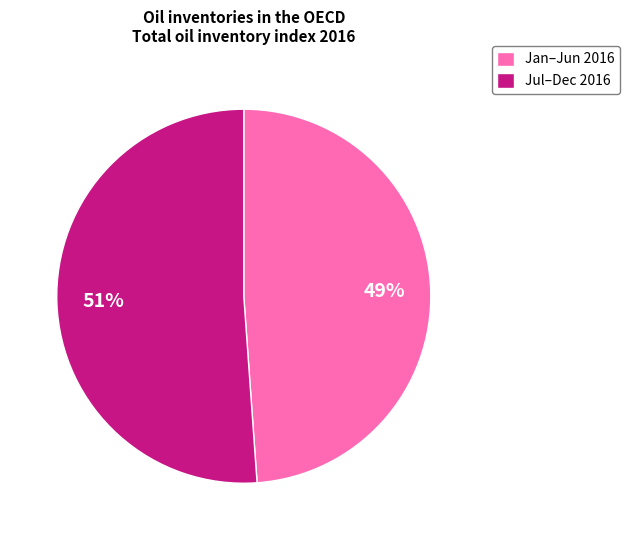

What percentage is the Jan–Jun 2016 slice, to the nearest percent?

49%